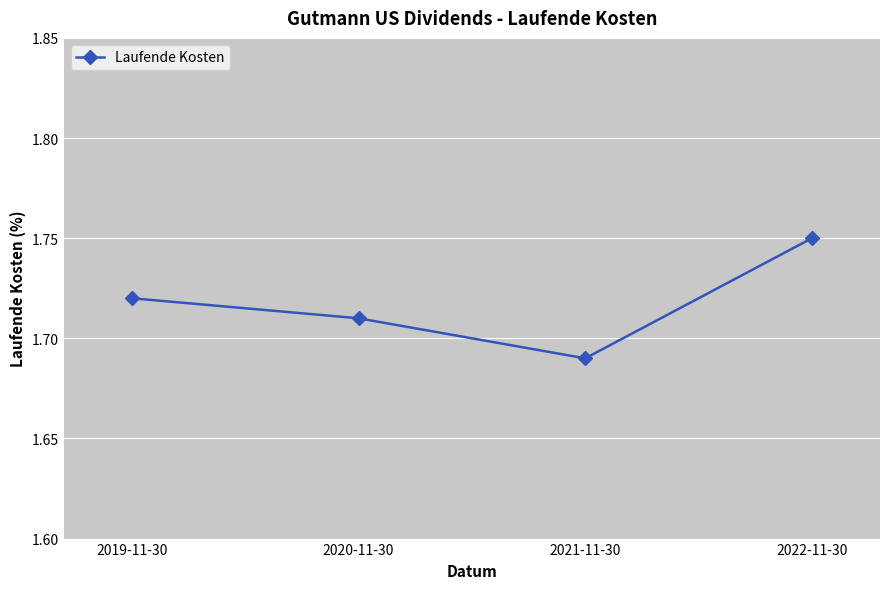

Does the chart have visible grid lines?

Yes